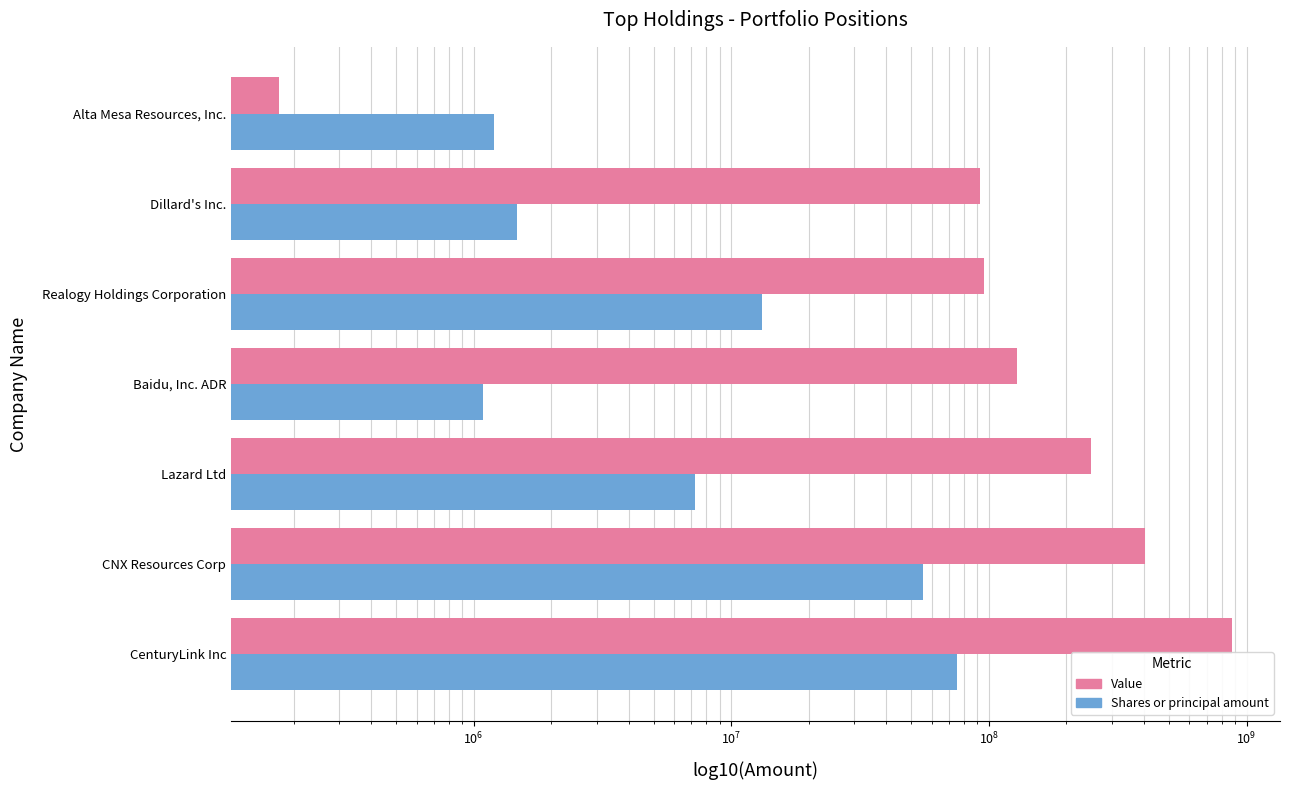

How many data points does each series have?

7